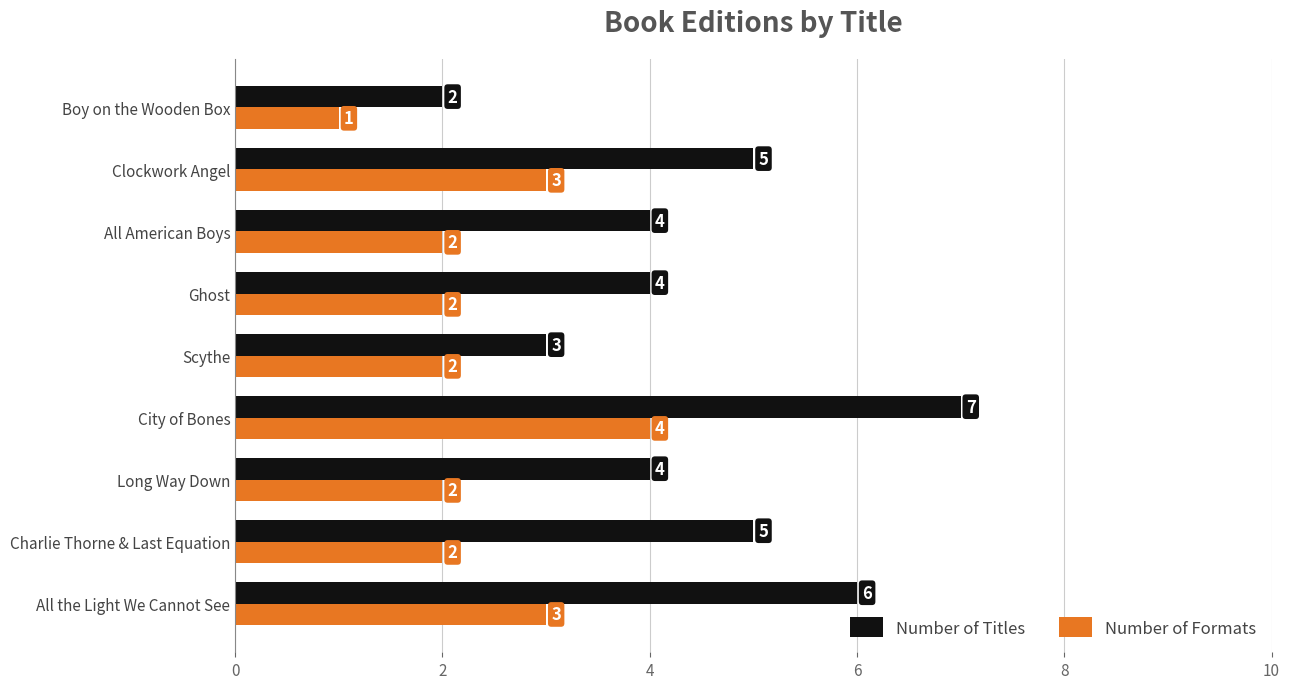

Which series changed the most between Scythe and Clockwork Angel?

Number of Titles